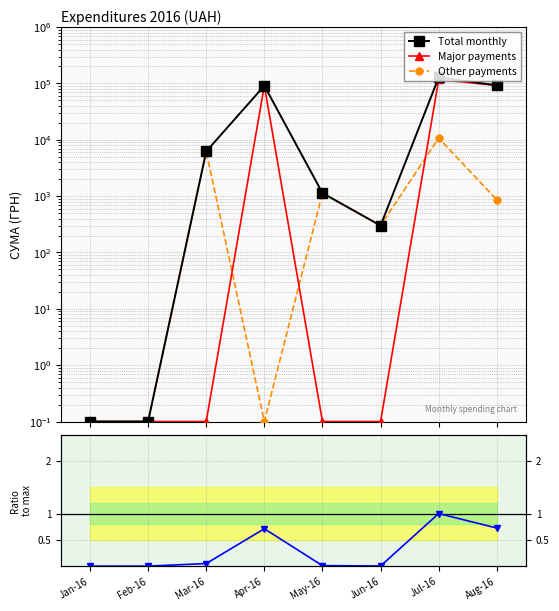

What is the difference between the second highest and minimum values in the Other payments series?

6218.4